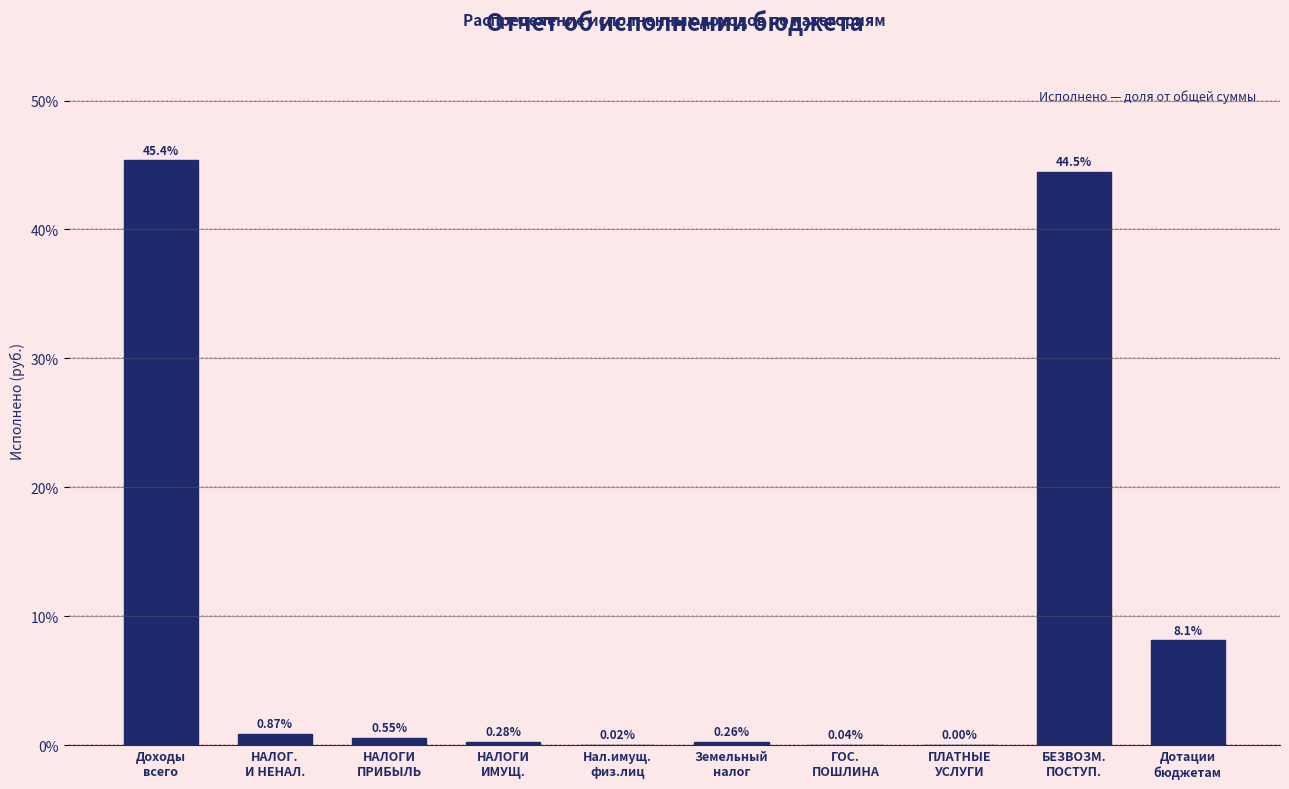

How many data points does each series have?

10